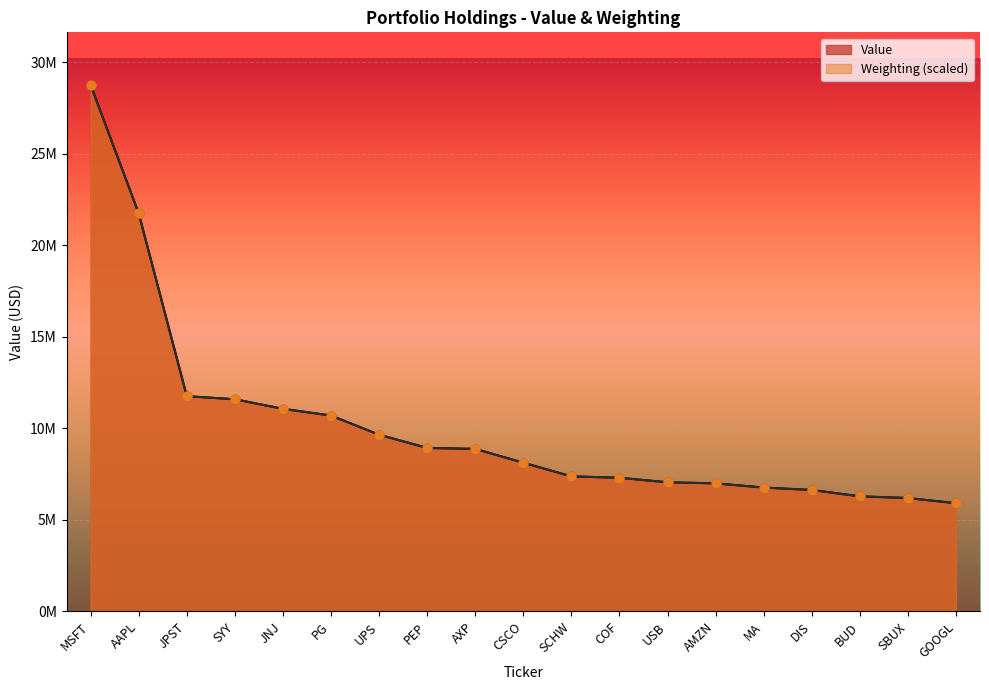

What are all the series names shown in the legend?

Value, Weighting (scaled)